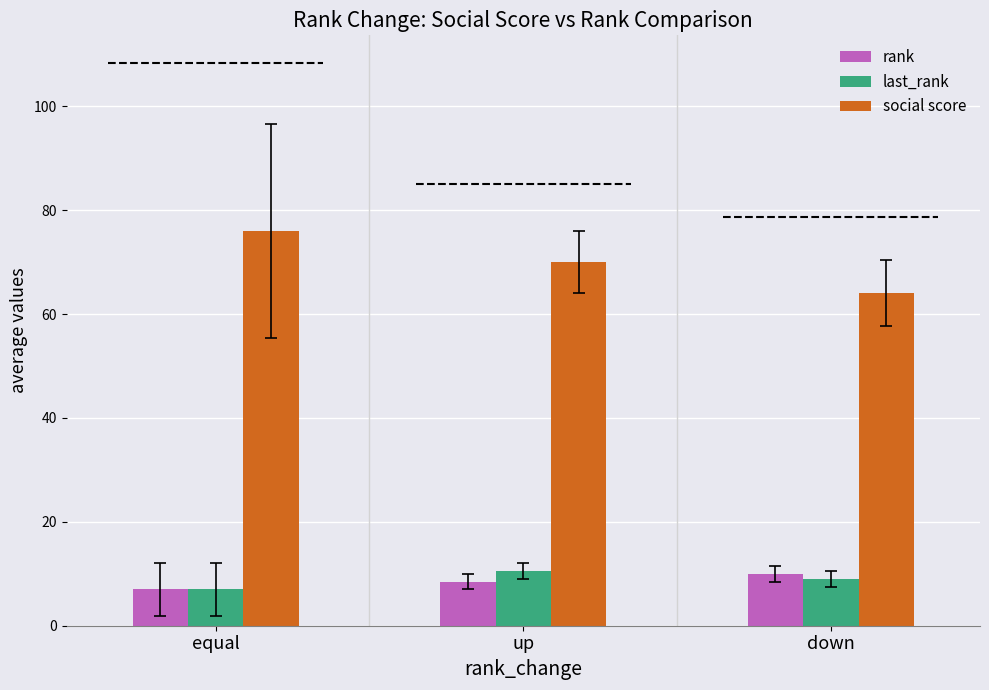

What is the spread (max minus min) of values at equal?

69.0